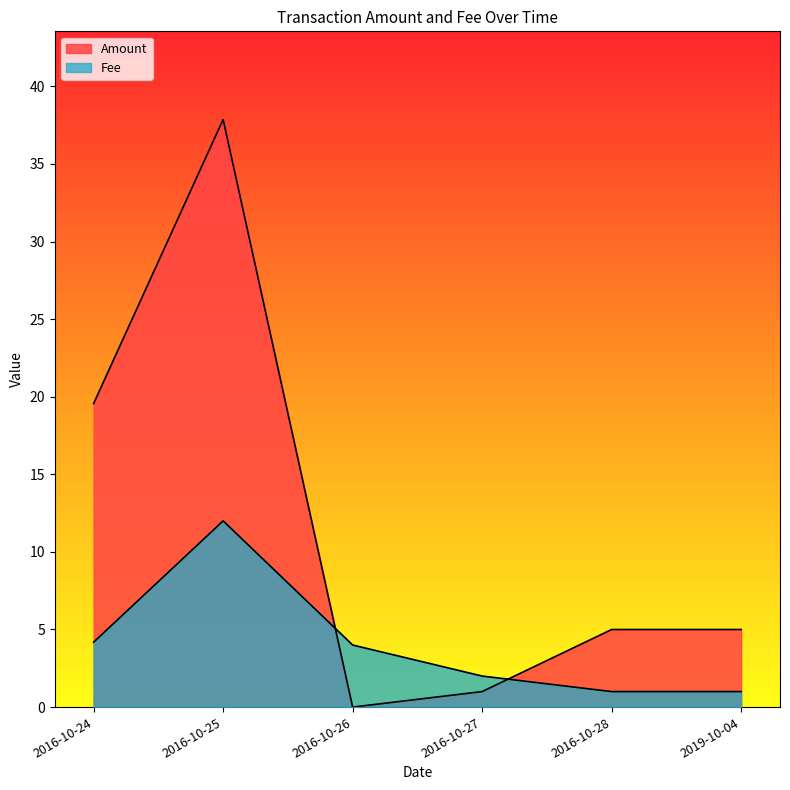

Is it true that Amount equals 7.2 at 2016-10-25?

False